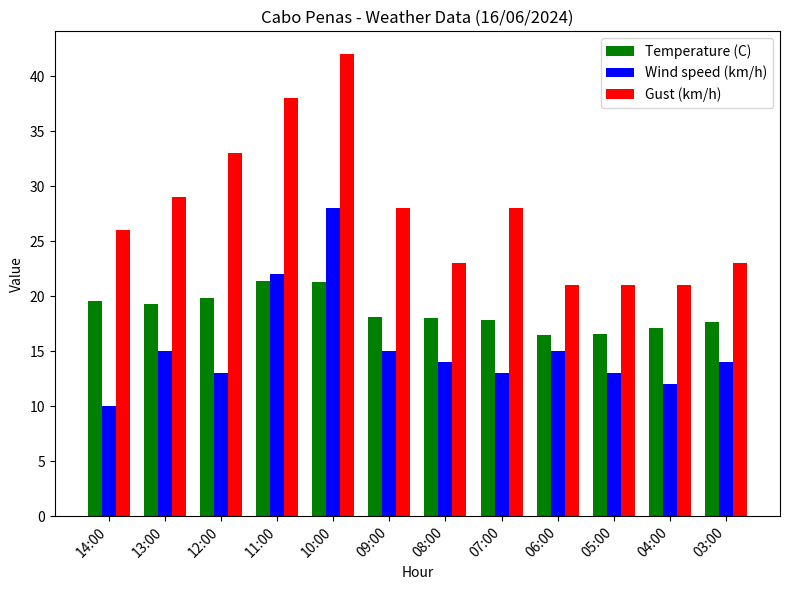

Is the value of Gust (km/h) at 10:00 greater than the value of Temperature (C) at 13:00?

Yes